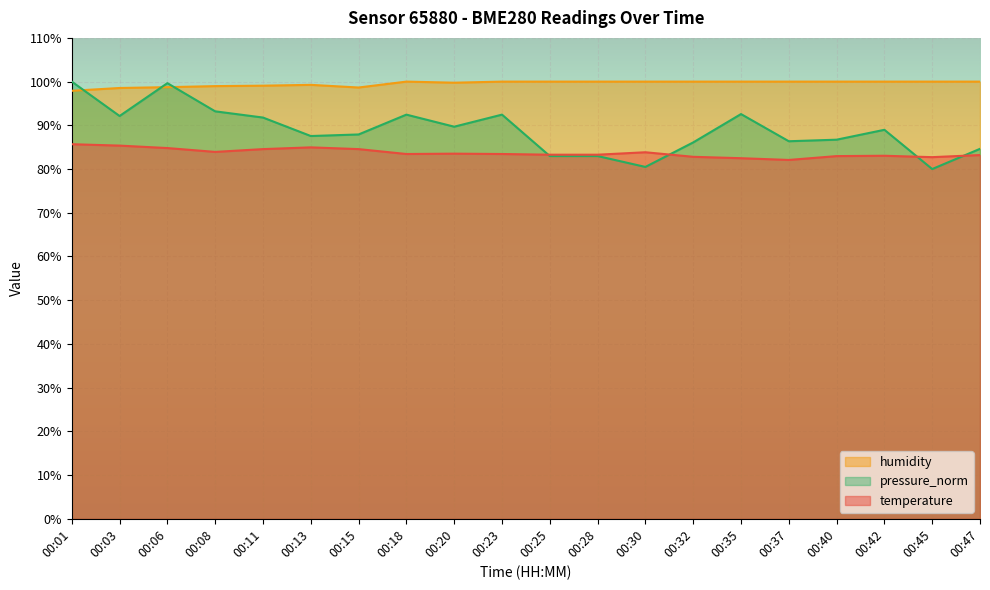

Reading left to right, transcribe all the data shown in this chart.

temperature: 00:01=85.7	00:03=85.4	00:06=84.8	00:08=83.9	00:11=84.6	00:13=85.0	00:15=84.6	00:18=83.4	00:20=83.5	00:23=83.4	00:25=83.3	00:28=83.3	00:30=83.8	00:32=82.8	00:35=82.5	00:37=82.1	00:40=83.0	00:42=83.0	00:45=82.7	00:47=83.2
humidity: 00:01=97.9	00:03=98.5	00:06=98.7	00:08=99.0	00:11=99.1	00:13=99.3	00:15=98.7	00:18=100.0	00:20=99.8	00:23=100.0	00:25=100.0	00:28=100.0	00:30=100.0	00:32=100.0	00:35=100.0	00:37=100.0	00:40=100.0	00:42=100.0	00:45=100.0	00:47=100.0
pressure_norm: 00:01=100.0	00:03=92.1	00:06=99.6	00:08=93.2	00:11=91.8	00:13=87.6	00:15=87.9	00:18=92.4	00:20=89.7	00:23=92.4	00:25=83.0	00:28=83.0	00:30=80.5	00:32=86.1	00:35=92.6	00:37=86.4	00:40=86.7	00:42=89.0	00:45=80.0	00:47=84.6